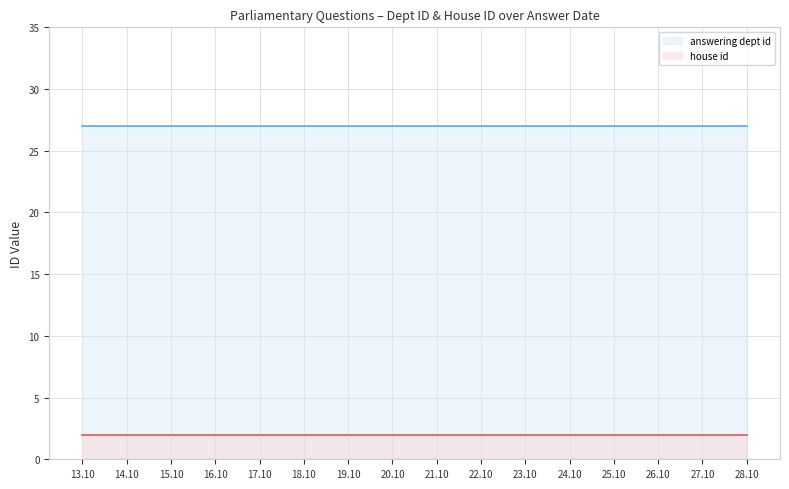

What is the sum of the answering dept id values at 2014-10-15 and 2014-10-13?

54